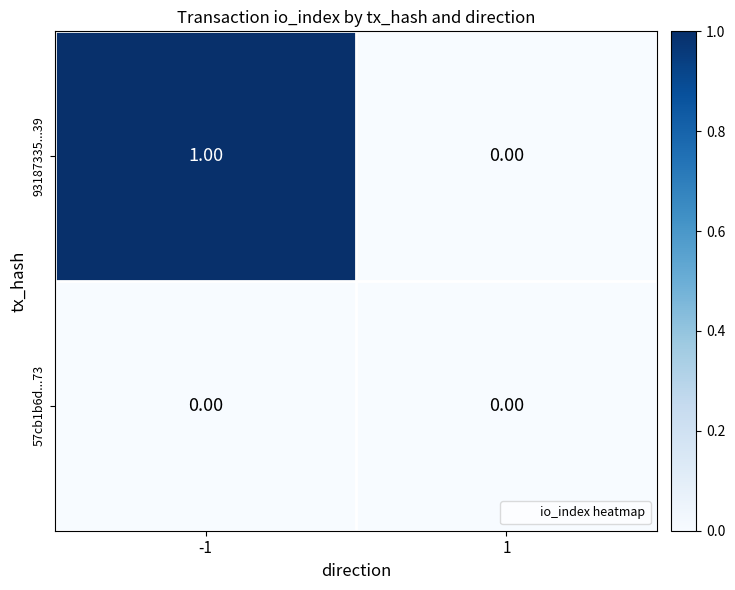

Which series has the widest spread of values?

93187335...39